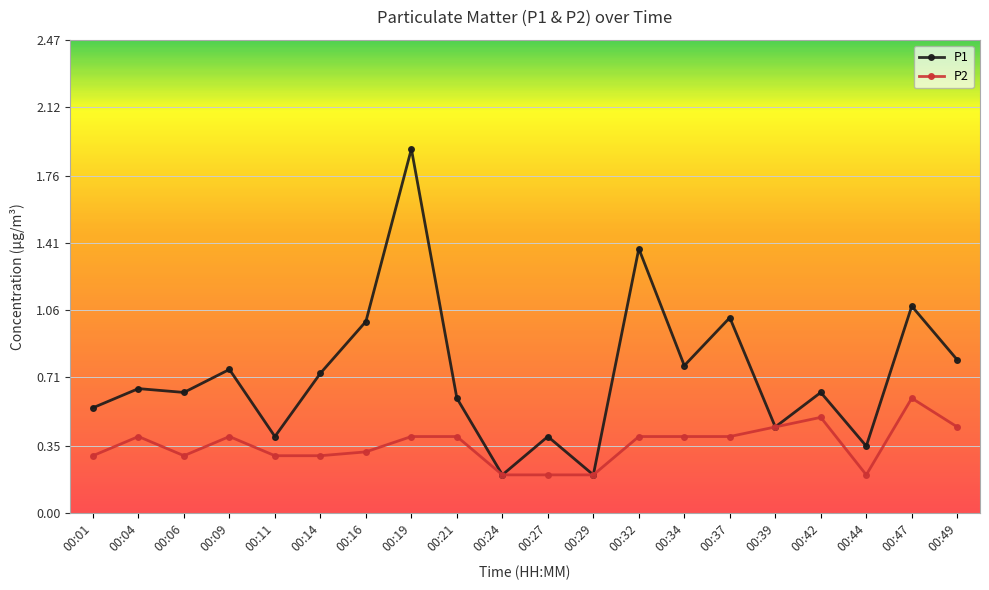

What is the value of the P1 point at the 5th from the left?

0.4